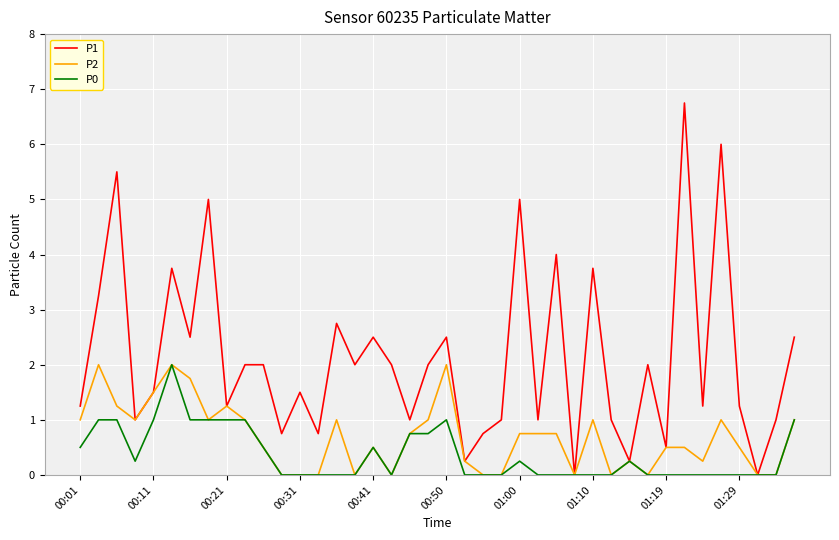

Rank the series by their average value, from lowest to highest.

P0, P2, P1